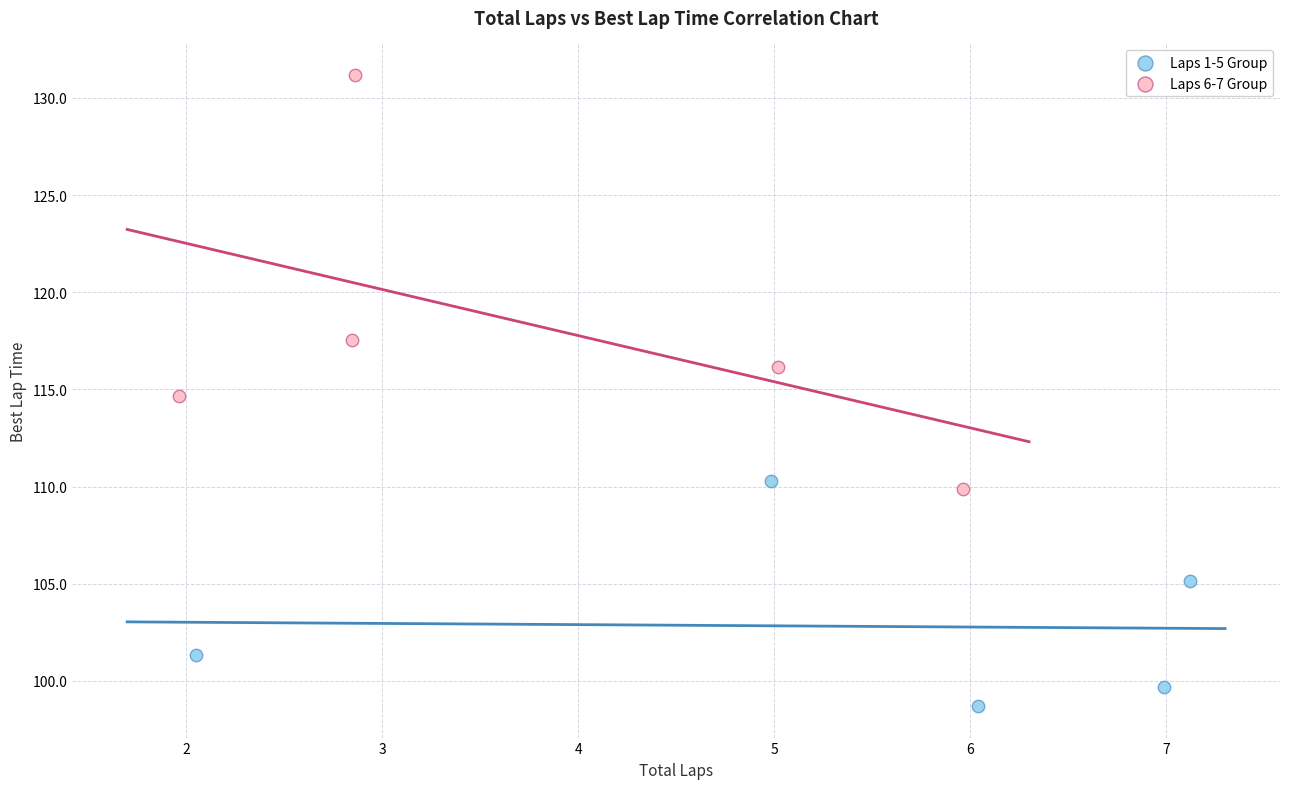

What are all the series names shown in the legend?

Laps 1-5 Group, Laps 6-7 Group